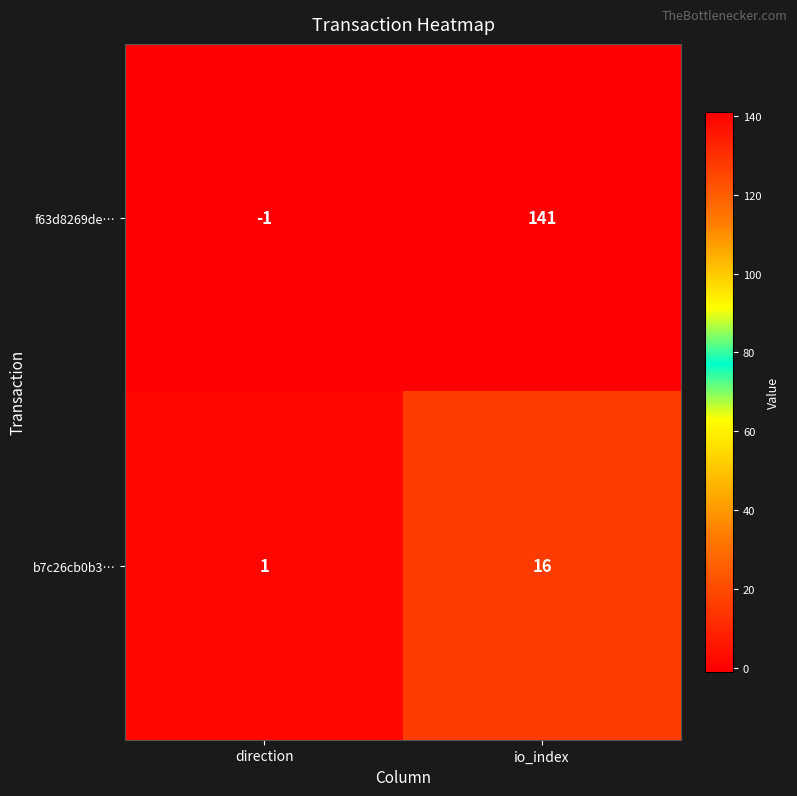

Read the f63d8269de… value at io_index, to the nearest 50.

150